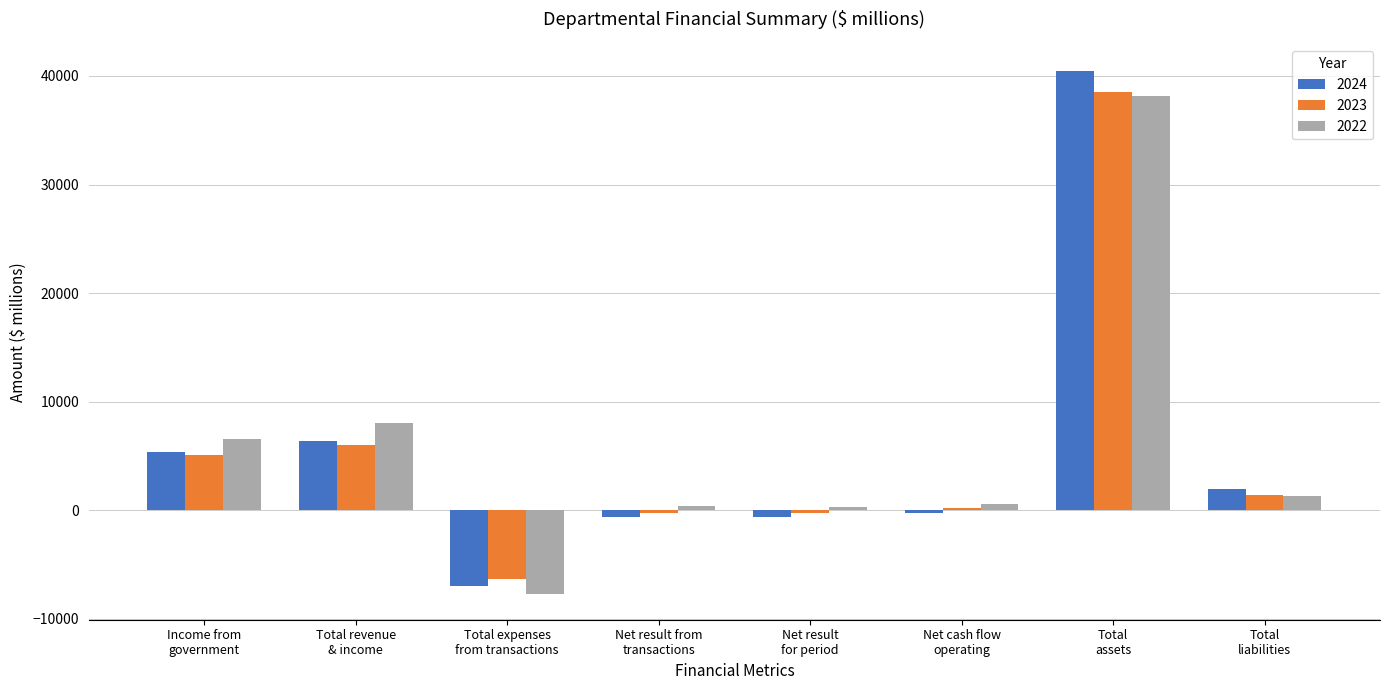

What is the minimum value for 2023?

-6282.1